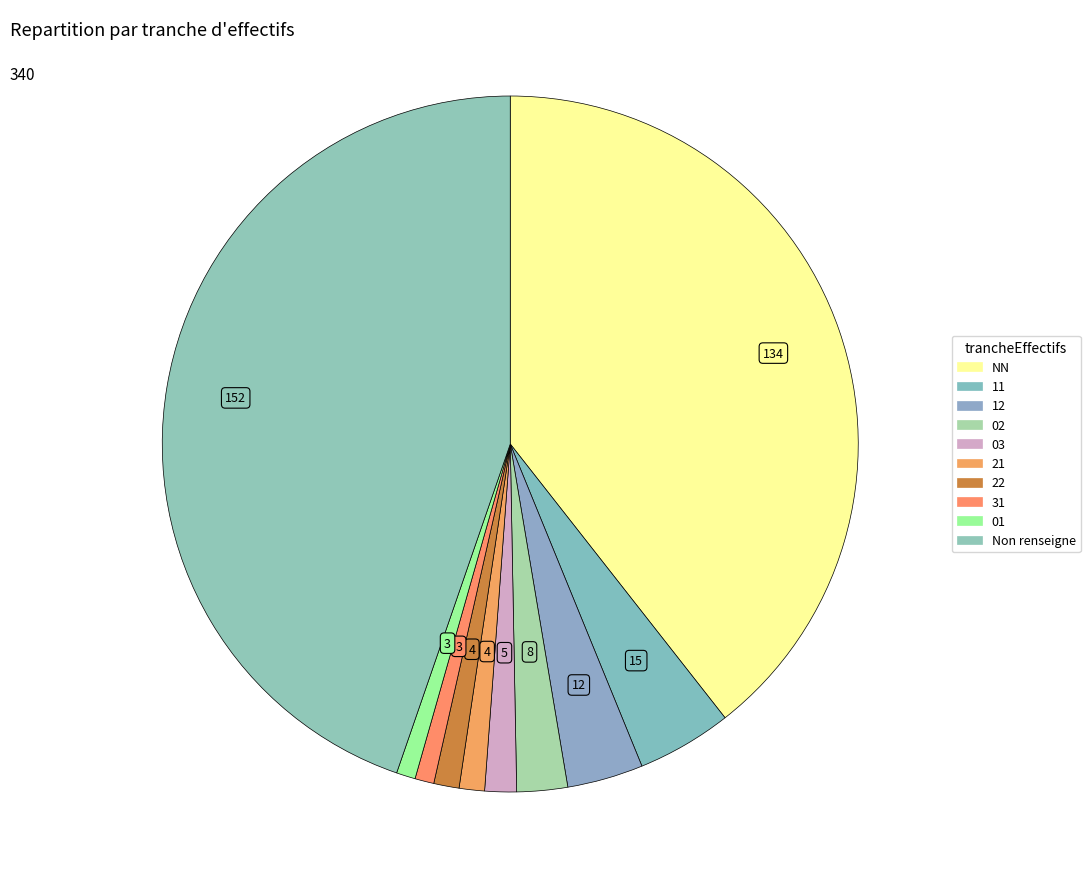

Does any single category account for the majority?

No